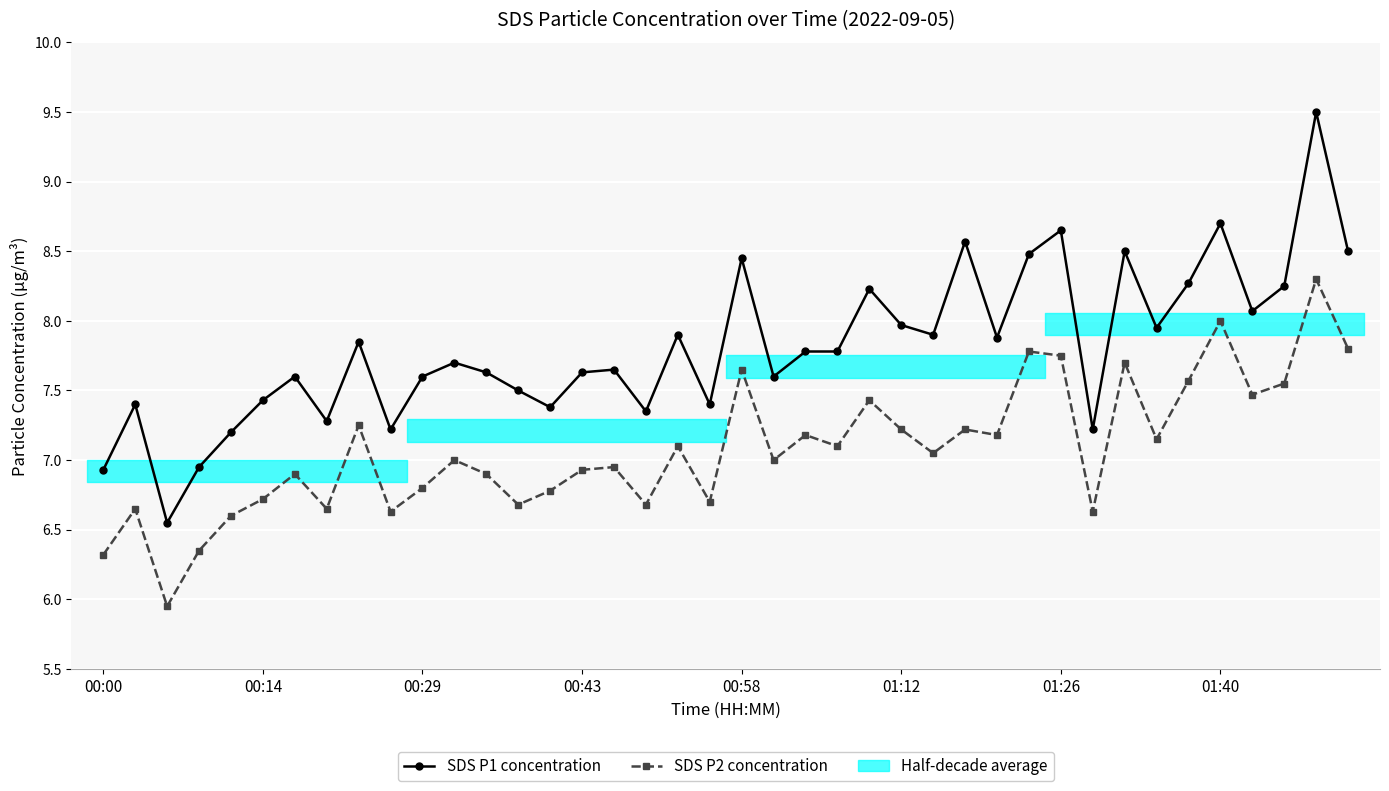

Reading left to right, transcribe all the data shown in this chart.

SDS P1 concentration: 6.9	7.4	6.5	7.0	7.2	7.4	7.6	7.3	7.8	7.2	7.6	7.7	7.6	7.5	7.4	7.6	7.7	7.3	7.9	7.4	8.4	7.6	7.8	7.8	8.2	8.0	7.9	8.6	7.9	8.5	8.7	7.2	8.5	8.0	8.3	8.7	8.1	8.2	9.5	8.5
SDS P2 concentration: 6.3	6.7	6.0	6.3	6.6	6.7	6.9	6.7	7.2	6.6	6.8	7.0	6.9	6.7	6.8	6.9	7.0	6.7	7.1	6.7	7.7	7.0	7.2	7.1	7.4	7.2	7.0	7.2	7.2	7.8	7.8	6.6	7.7	7.2	7.6	8.0	7.5	7.5	8.3	7.8